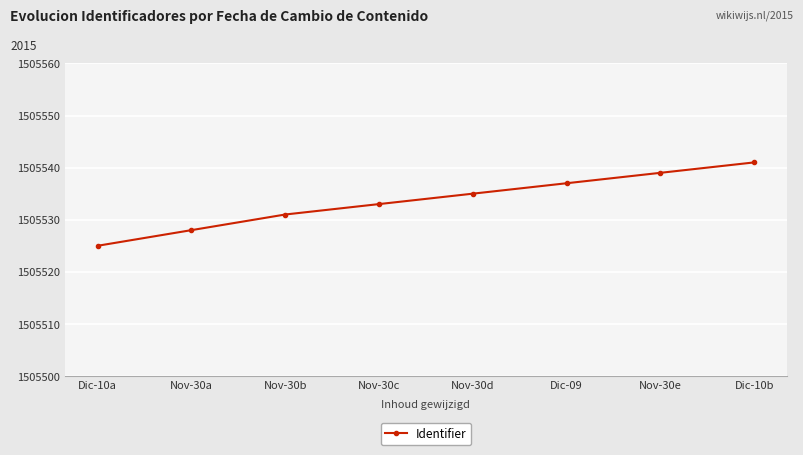

What is the ratio of the value at Nov-30b to the value at Nov-30d?

1.0